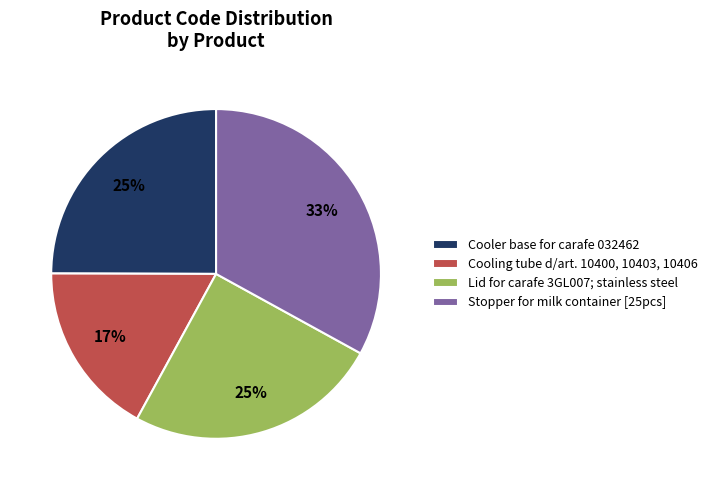

To the nearest percent, what portion does Lid for carafe 3GL007; stainless steel represent?

25%